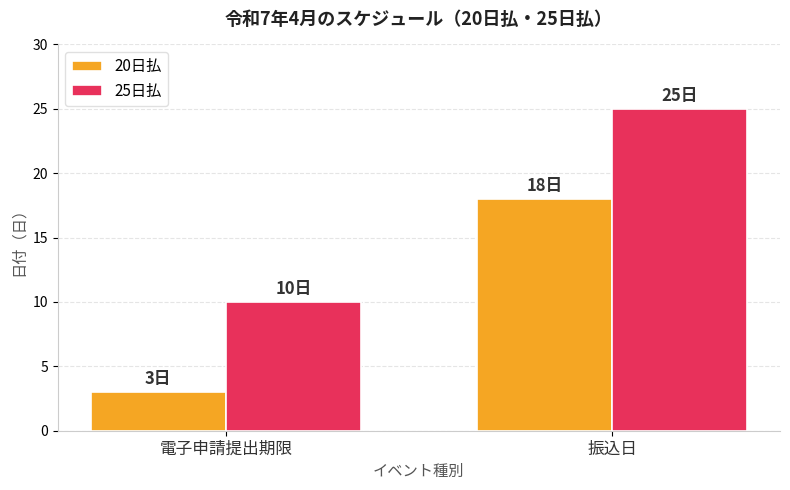

Reading left to right, what are all the values shown in this chart?

20日払: 電子申請提出期限=3	振込日=18
25日払: 電子申請提出期限=10	振込日=25